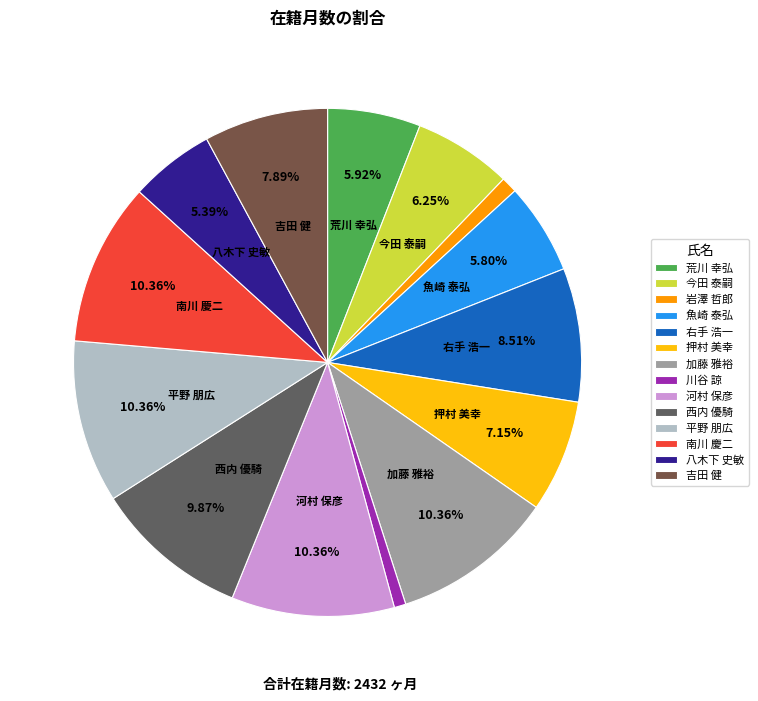

Is it true that 川谷 諒 is 11% of the pie?

False